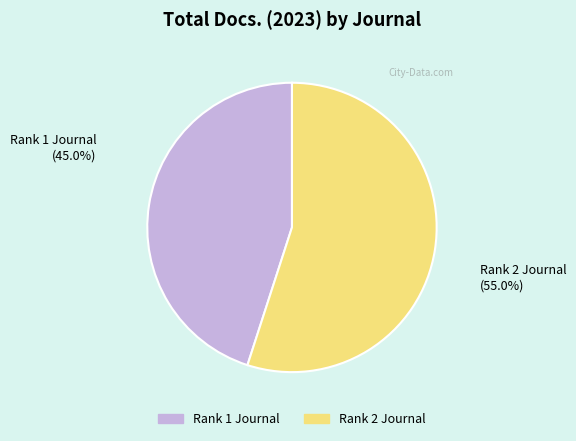

Is it true that Journal of the Acoustical Society of Korea (Rank 2) is 55% of the pie?

True